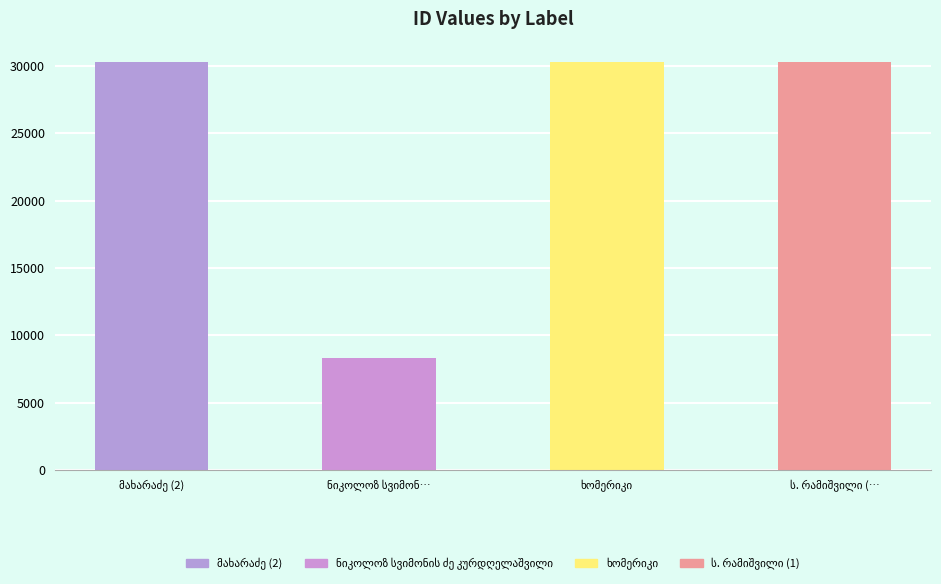

Count the number of categories in the chart.

4